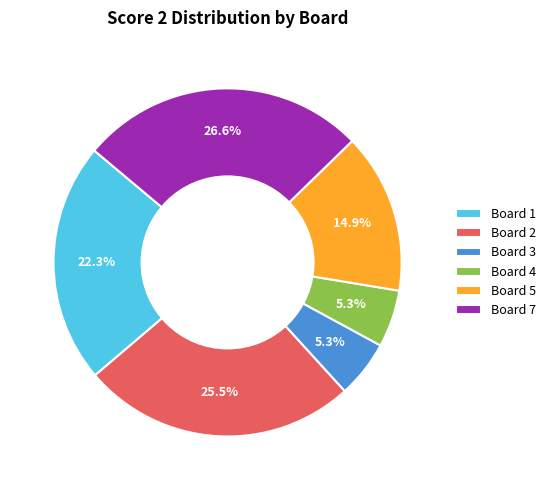

Does Board 7 account for over 50% of the chart?

No